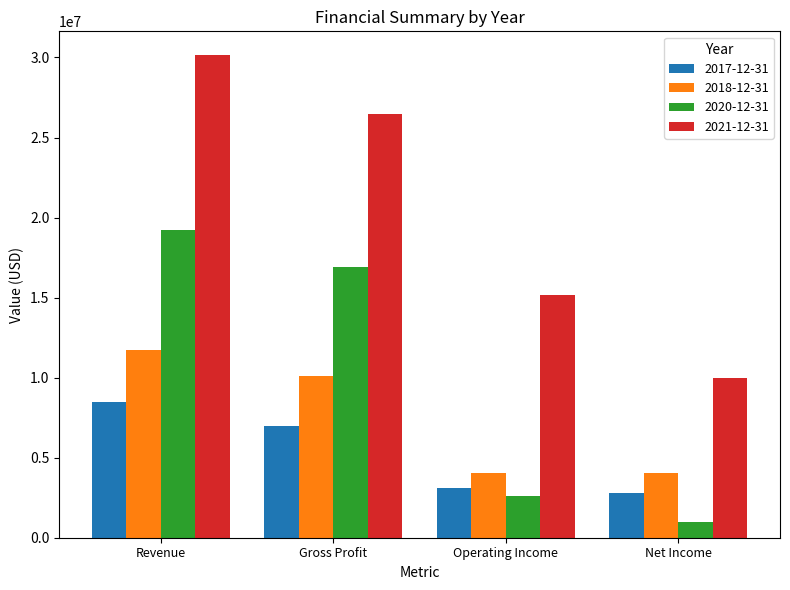

List the labels in order of 2021-12-31 value, largest first.

Revenue, Gross Profit, Operating Income, Net Income